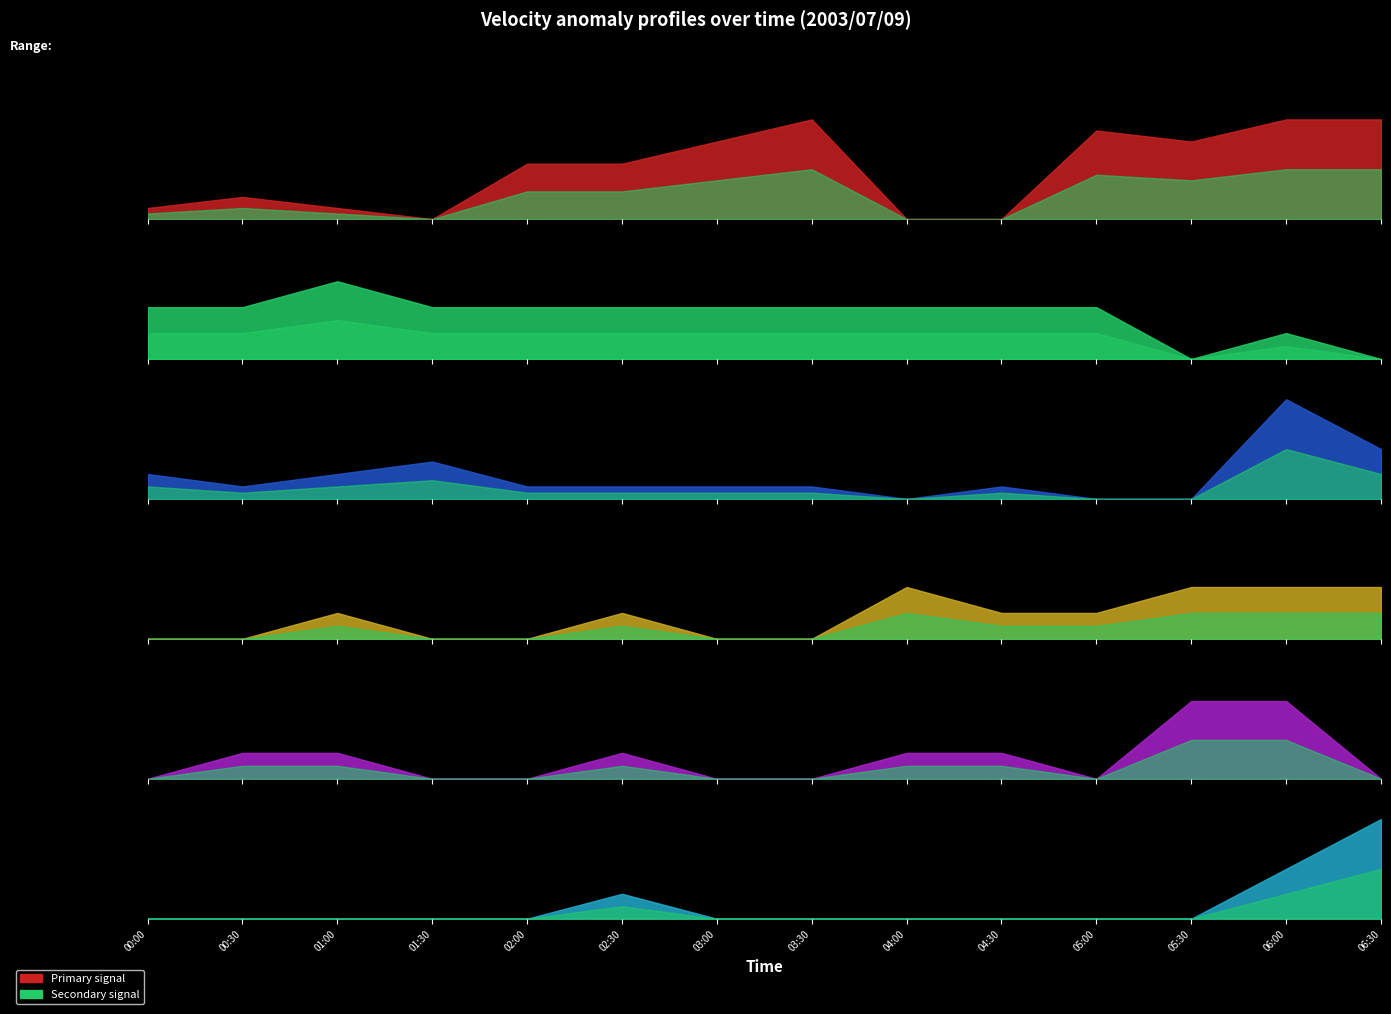

At which label is 1.465 closest to 499?

2003/07/09 06:30